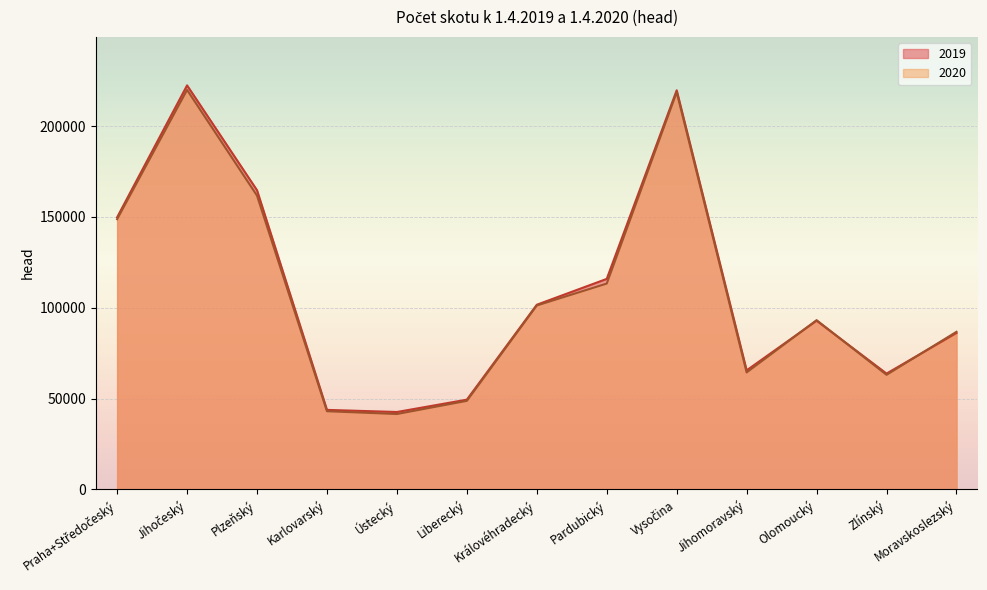

How many intersections are there between 2019 and 2020?

3